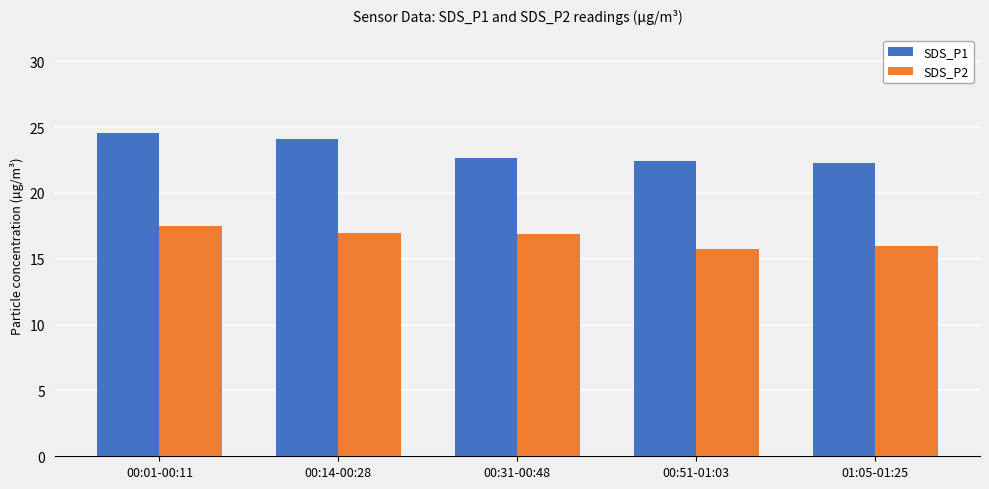

At which category is the sum across all series the highest?

00:01-00:11